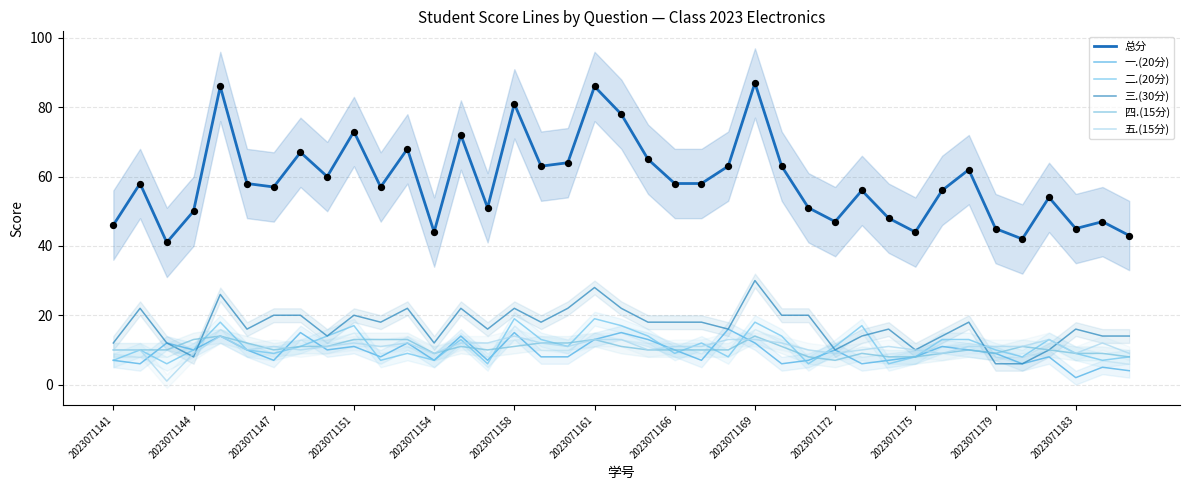

Which series contains the lowest Y value?

五.(15分)